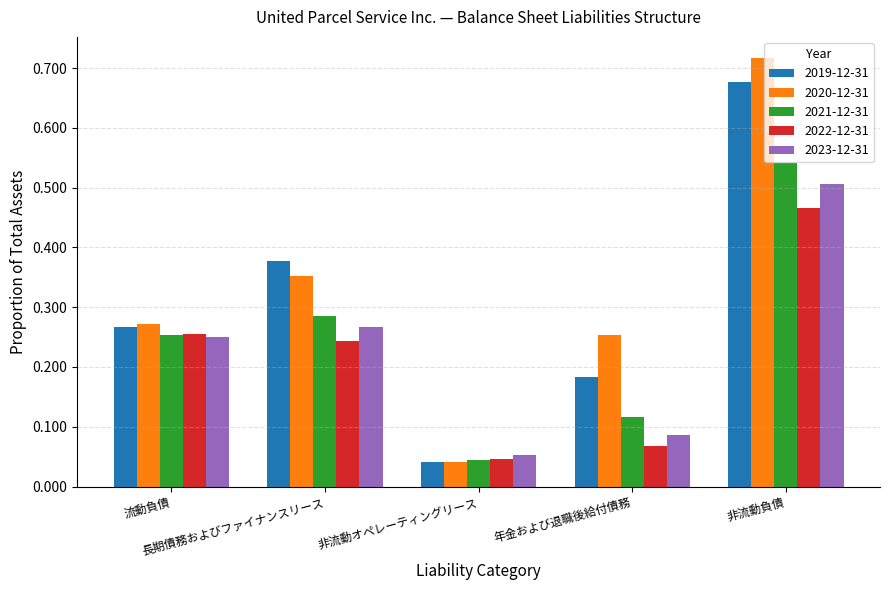

Rank the series by their maximum value, from highest to lowest.

2020-12-31, 2019-12-31, 2021-12-31, 2023-12-31, 2022-12-31